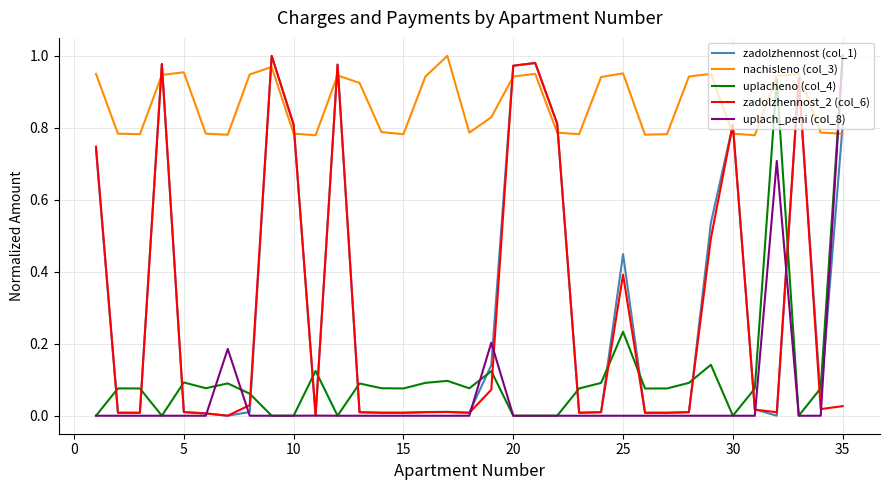

Which series has the largest total across all categories?

nachisleno (col_3)